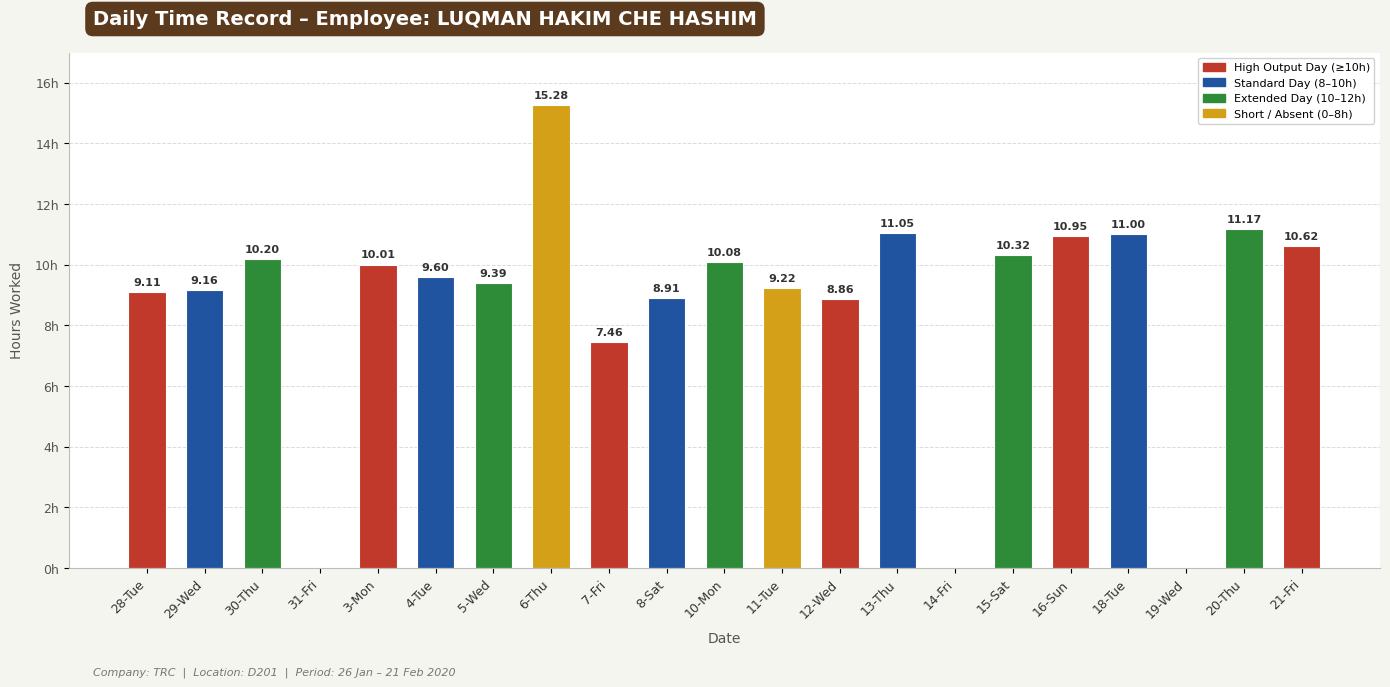

Between 8-Sat and 11-Tue, which is larger?

11-Tue